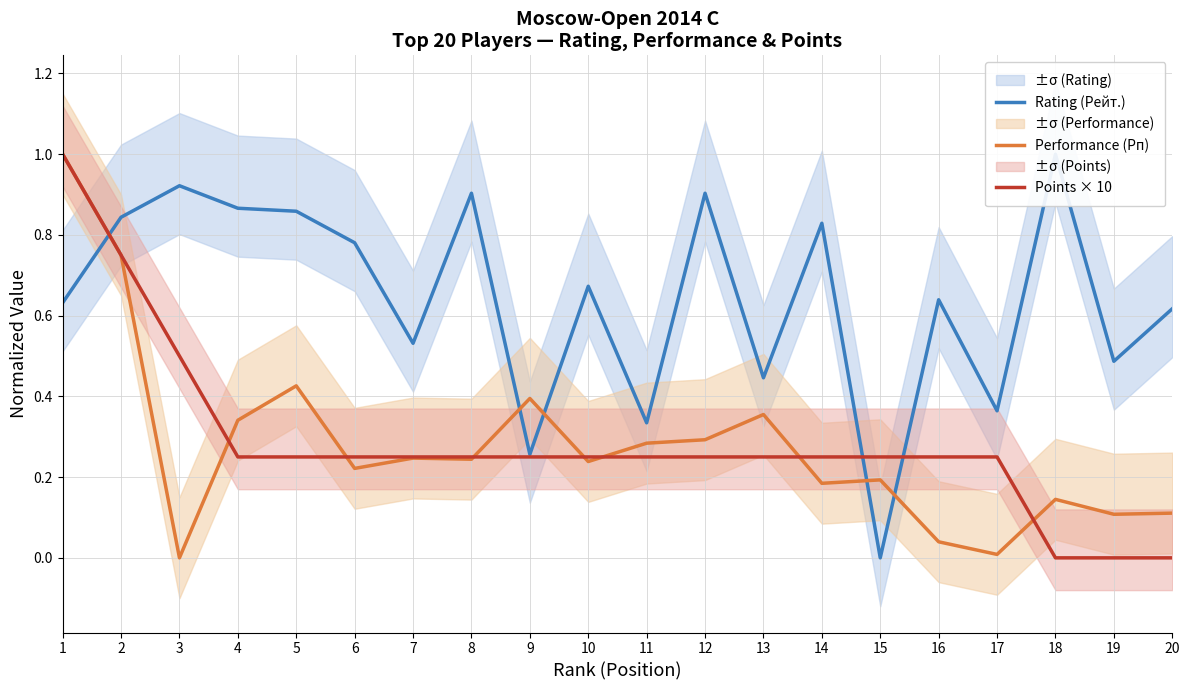

Which has a higher value, 3 or 7?

3